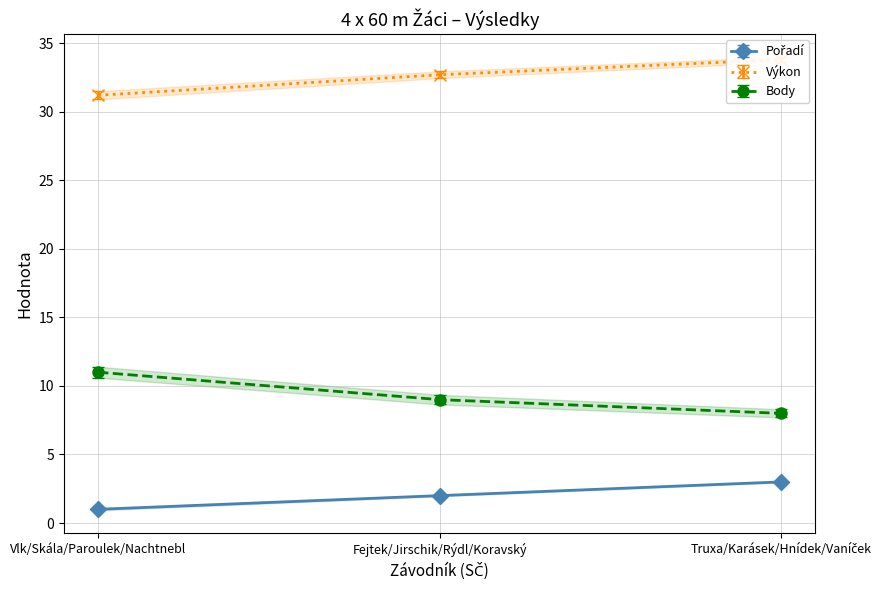

List the series in order of their peak value, highest first.

Výkon, Body, Pořadí